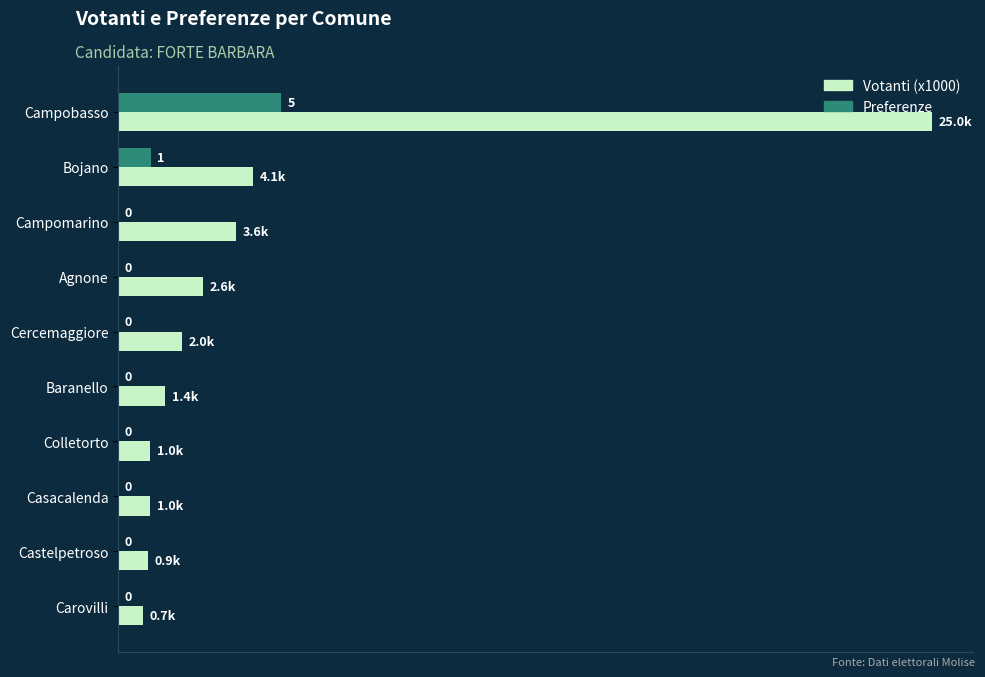

Which category has the highest value across all series?

Campobasso